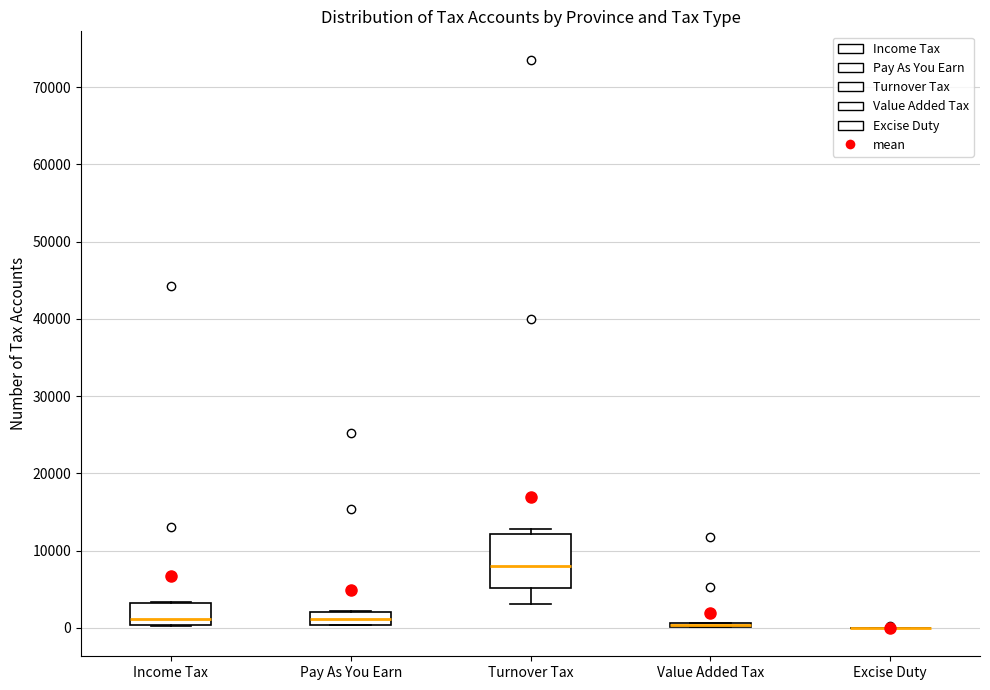

Which box is the tallest, from its lower edge to its upper edge?

Turnover Tax